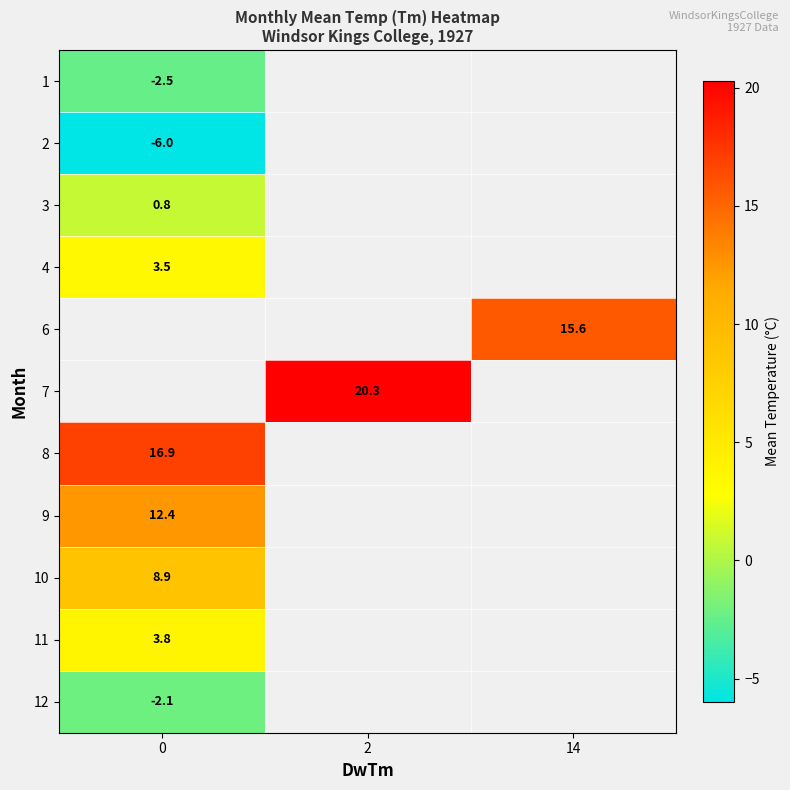

Which category has the highest value across all series?

2